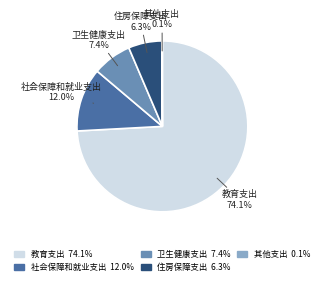

What is the largest slice in the pie chart?

教育支出